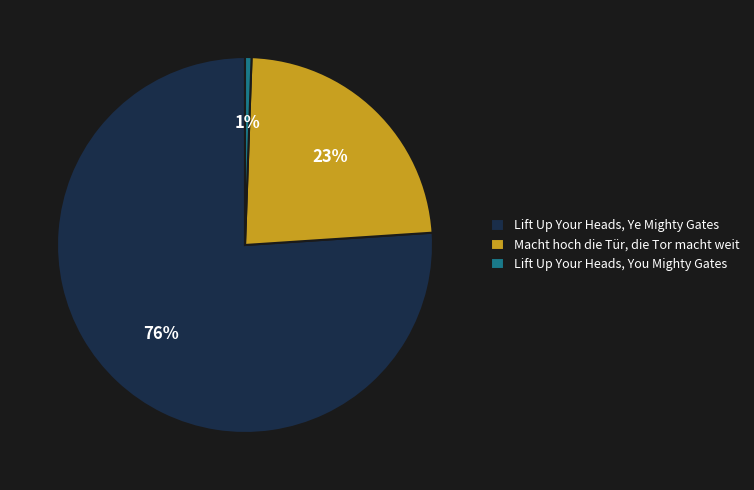

To the nearest percent, what is the combined percentage of Macht hoch die Tür, die Tor macht weit and Lift Up Your Heads, Ye Mighty Gates?

99%